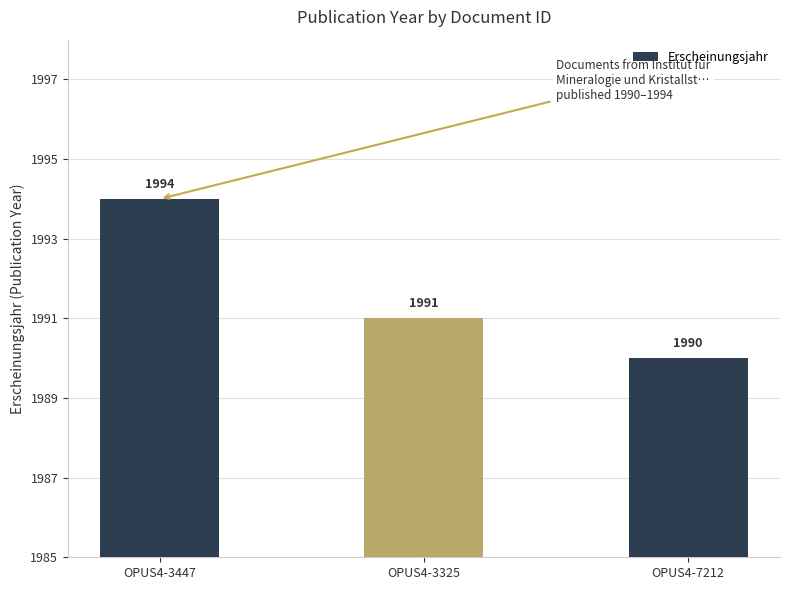

What is the maximum value shown in the chart?

1994